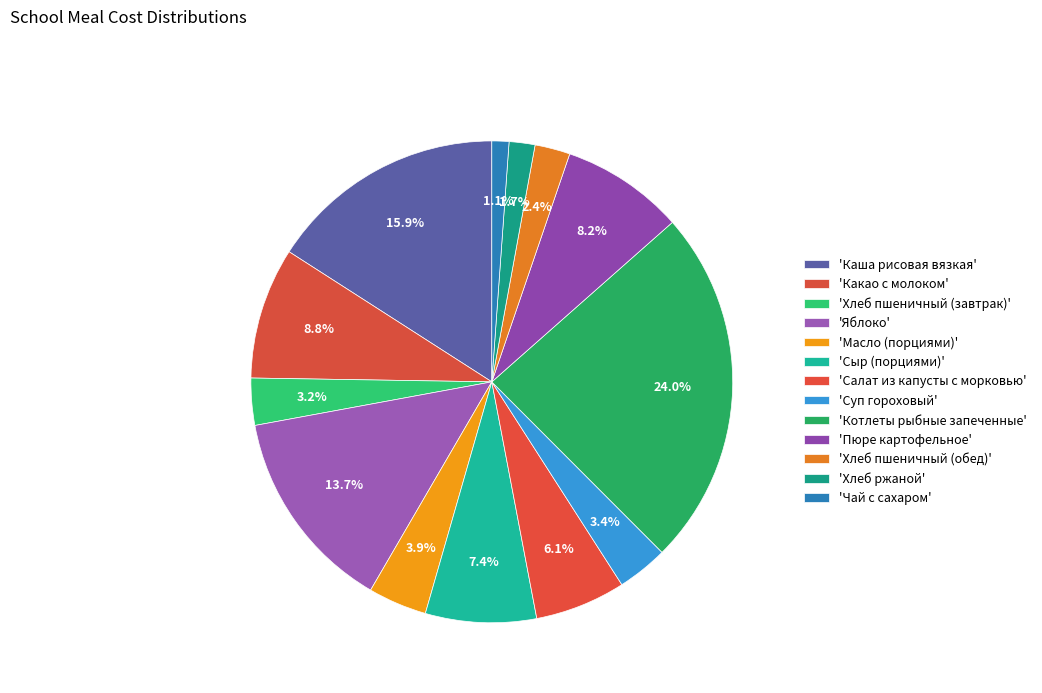

How many slices are in this pie chart?

13